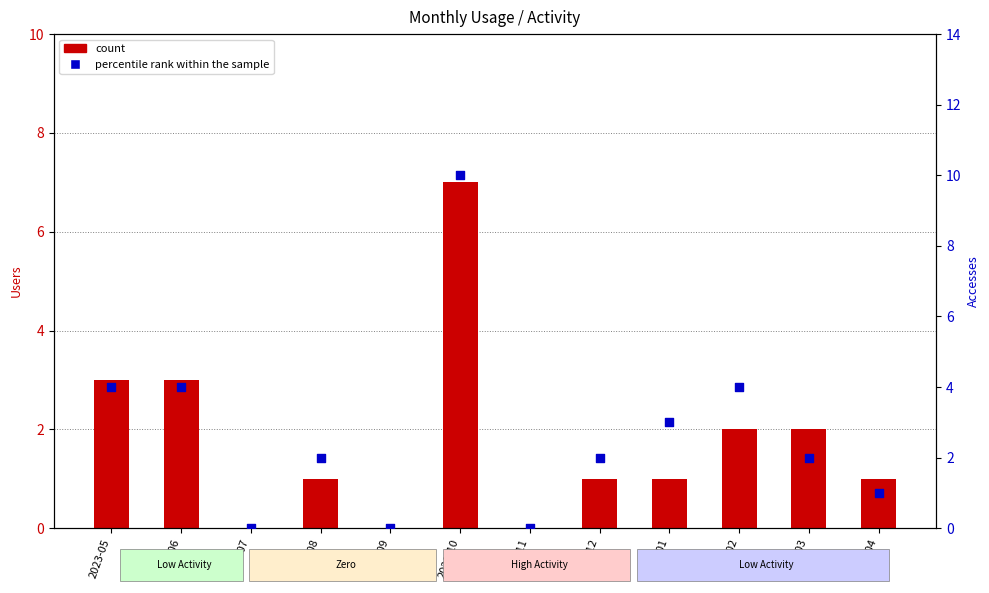

Is the value of count at 2023-08 greater than the value of percentile rank within the sample at 2024-04?

No